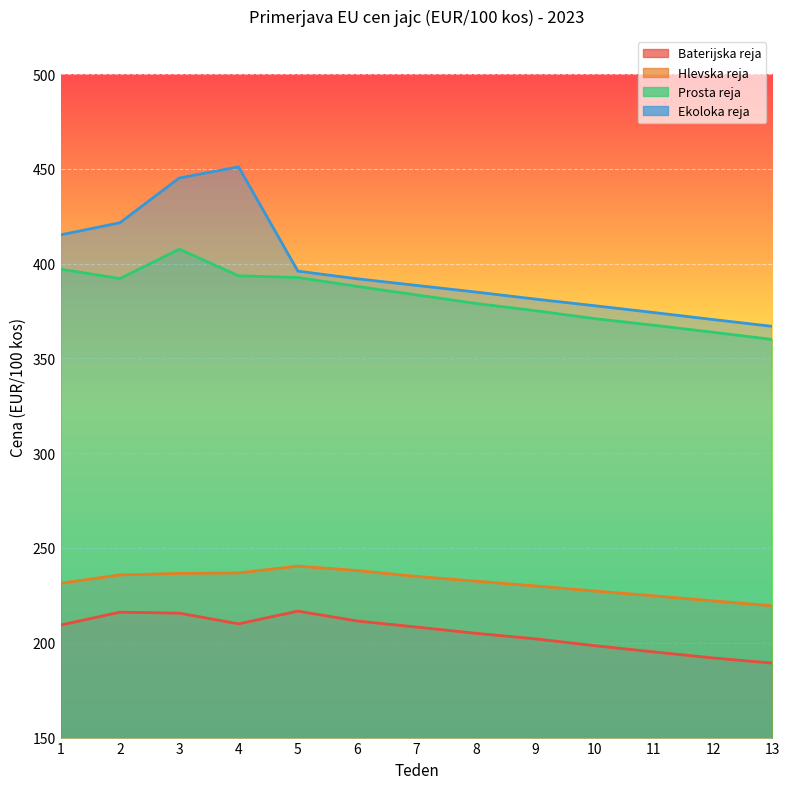

Which label corresponds to the largest value in the chart?

4